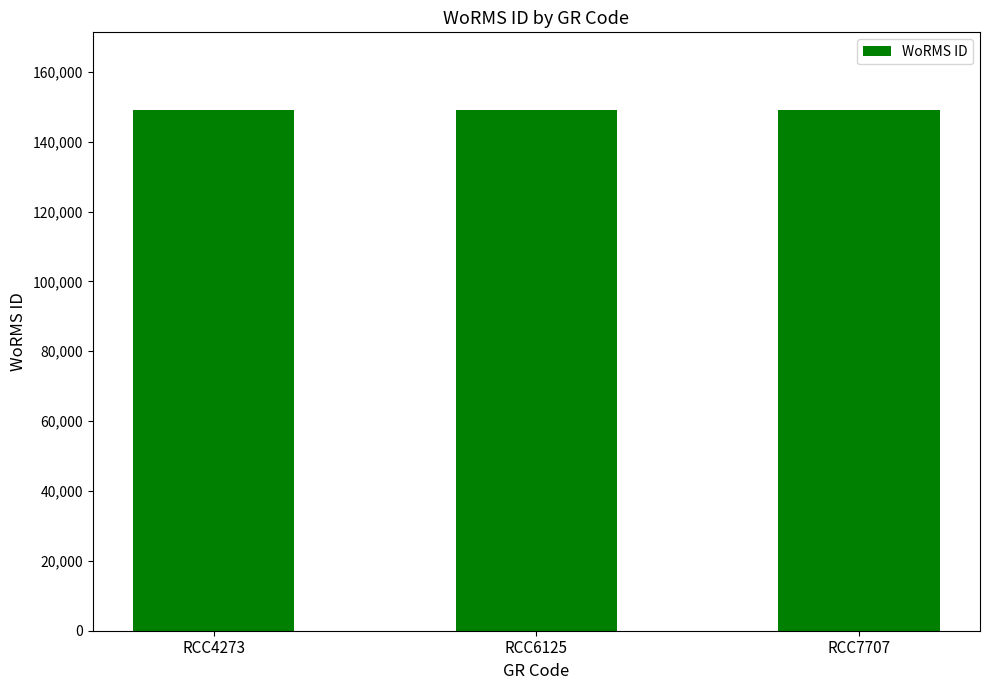

What is the average value?

148935